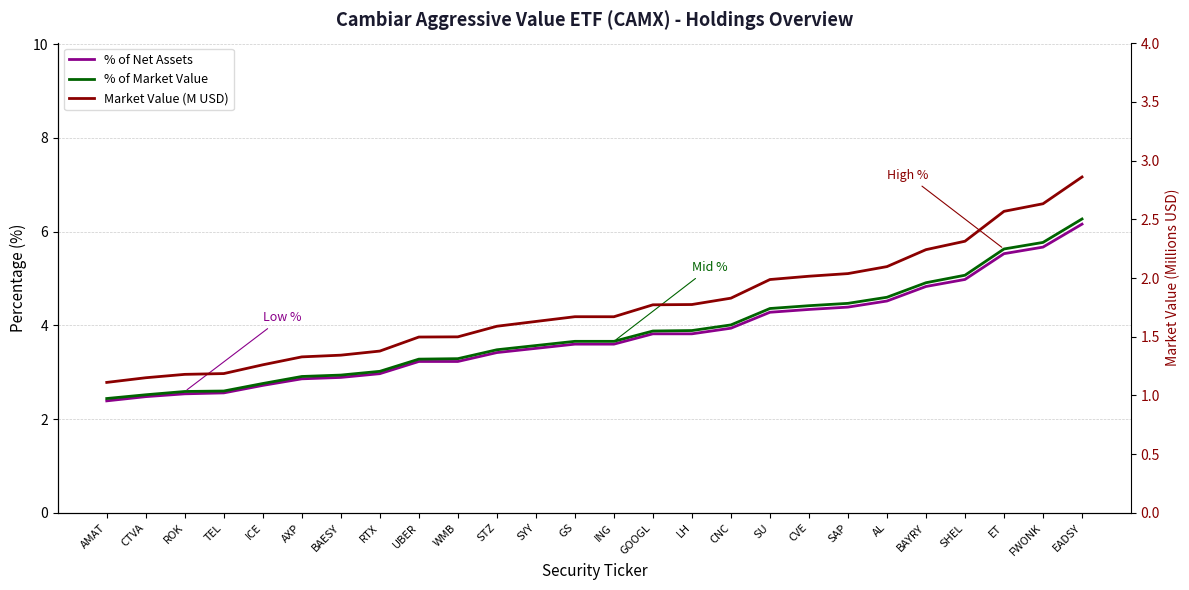

What are all the series names shown in the legend?

% of Net Assets, % of Market Value, Market Value (M USD)